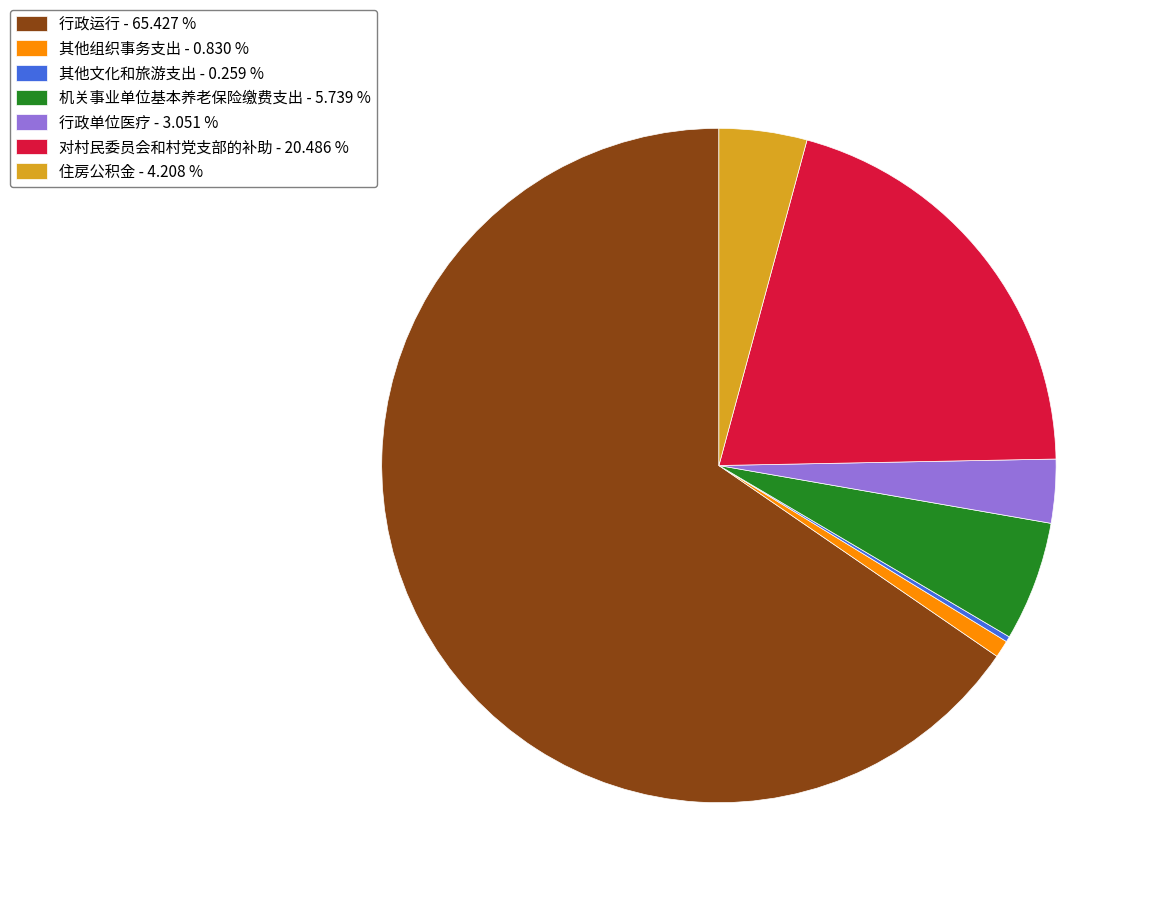

Is there a majority slice in this chart?

Yes